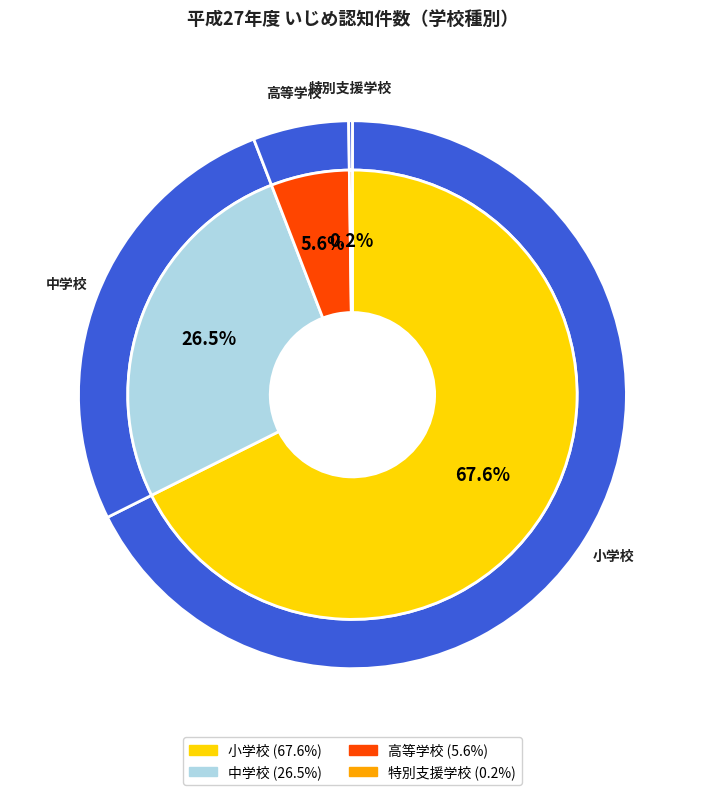

To the nearest percent, what is the average slice percentage?

25%